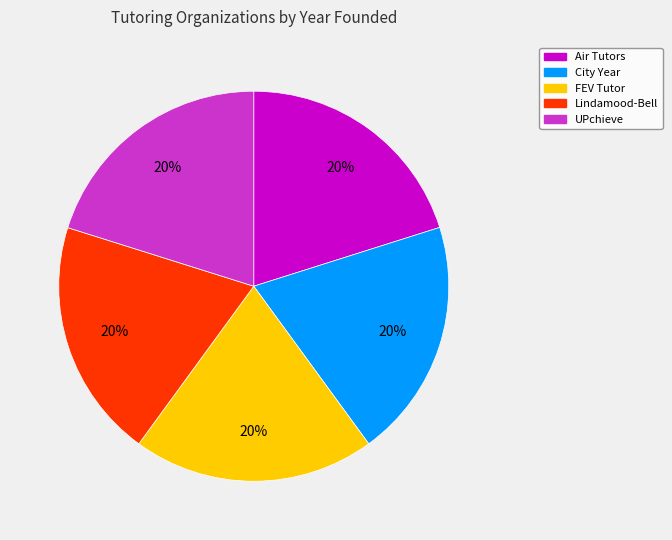

The UPchieve slice represents 20% of the pie. True or false?

True